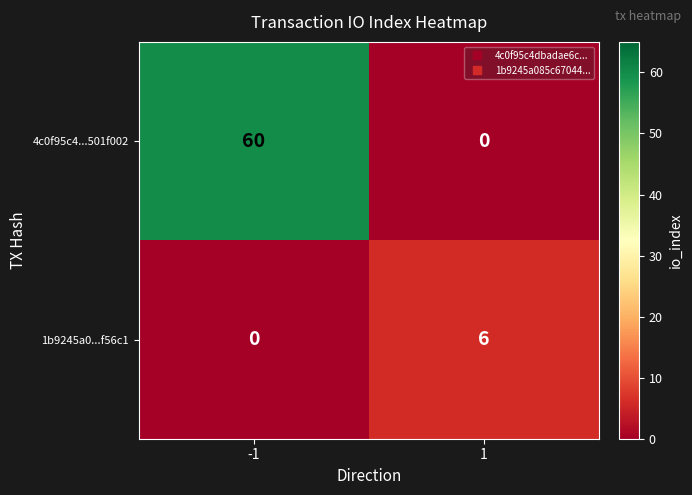

What is the maximum value shown in the chart?

60